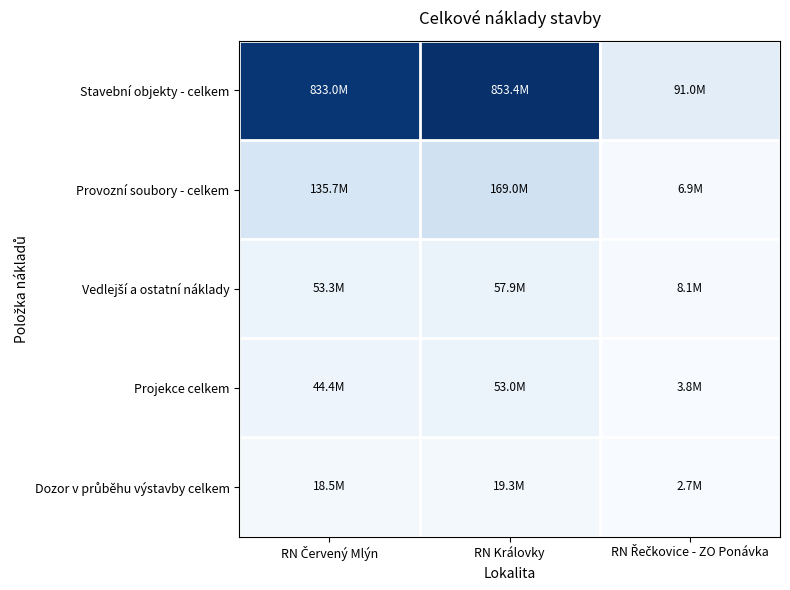

Which category has the highest value across all series?

RN Královky